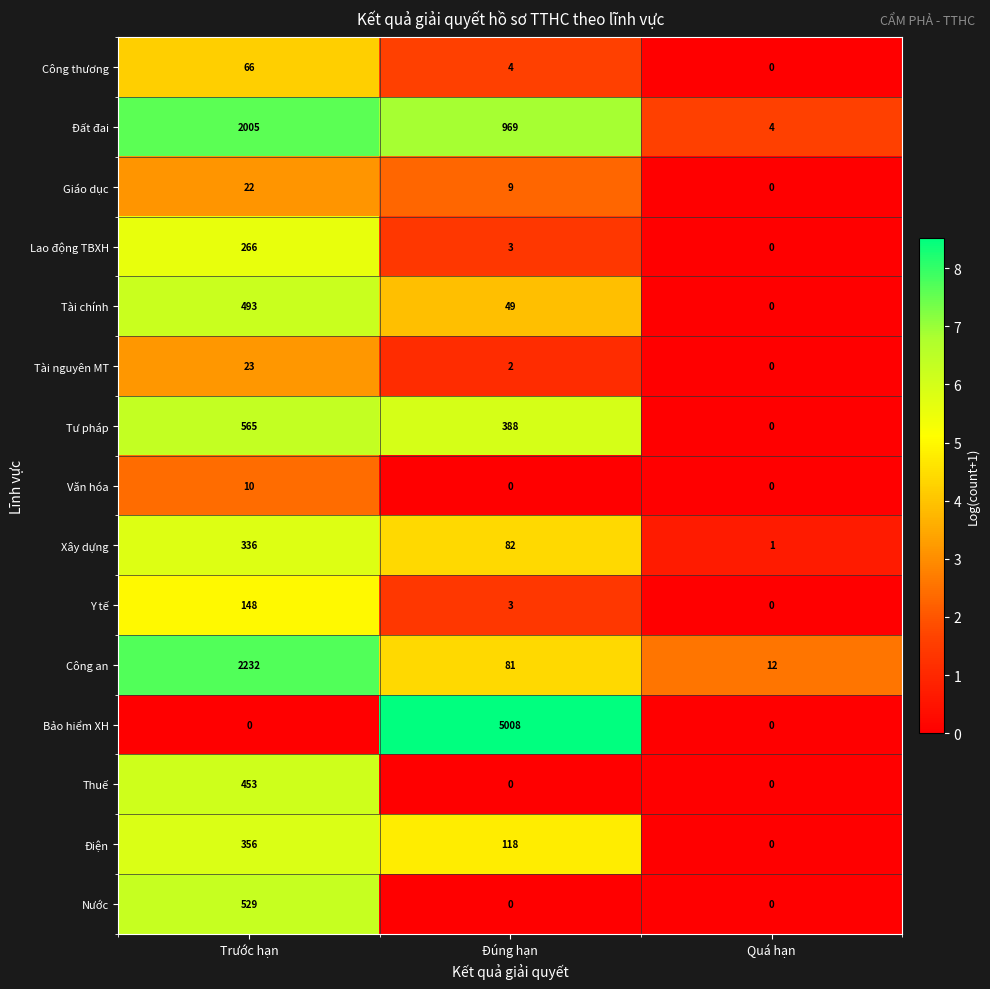

What is the average value of the Công an series?

775